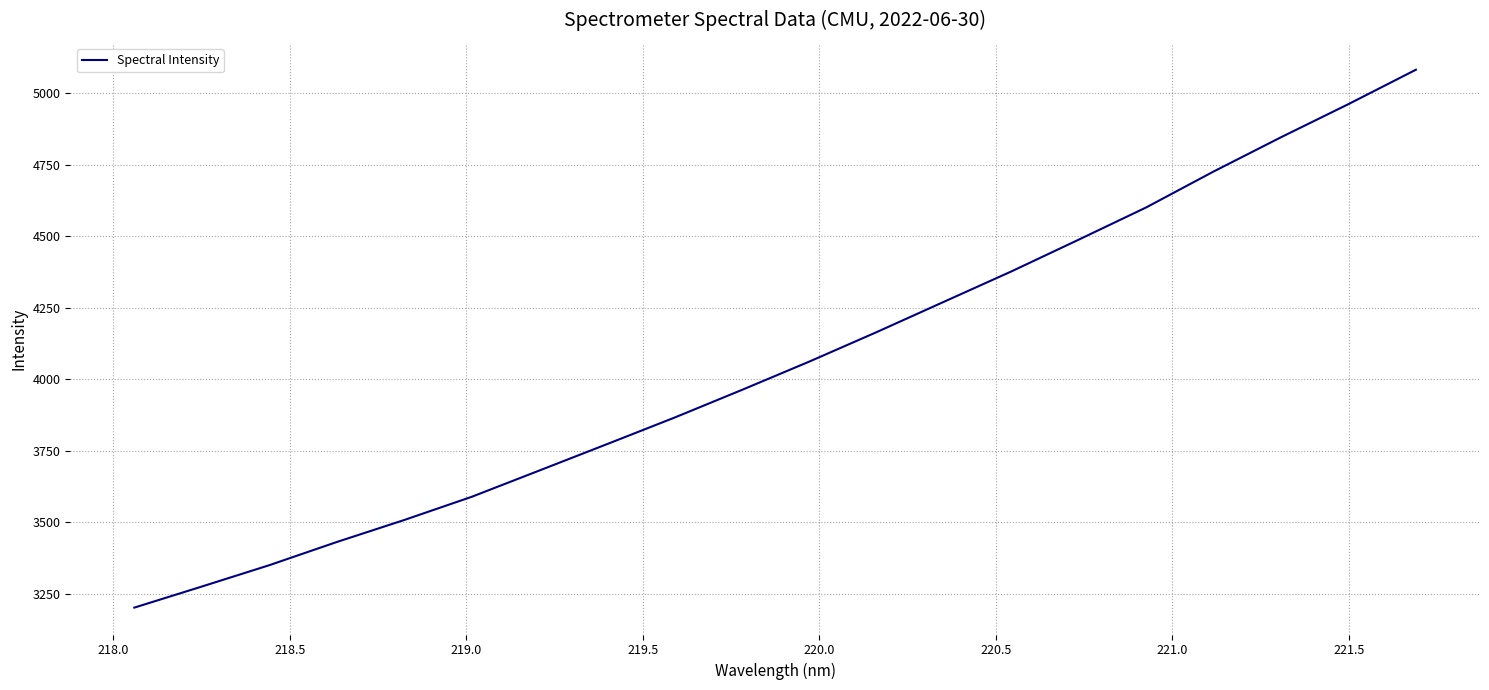

What is the difference between the maximum and minimum values?

1881.2